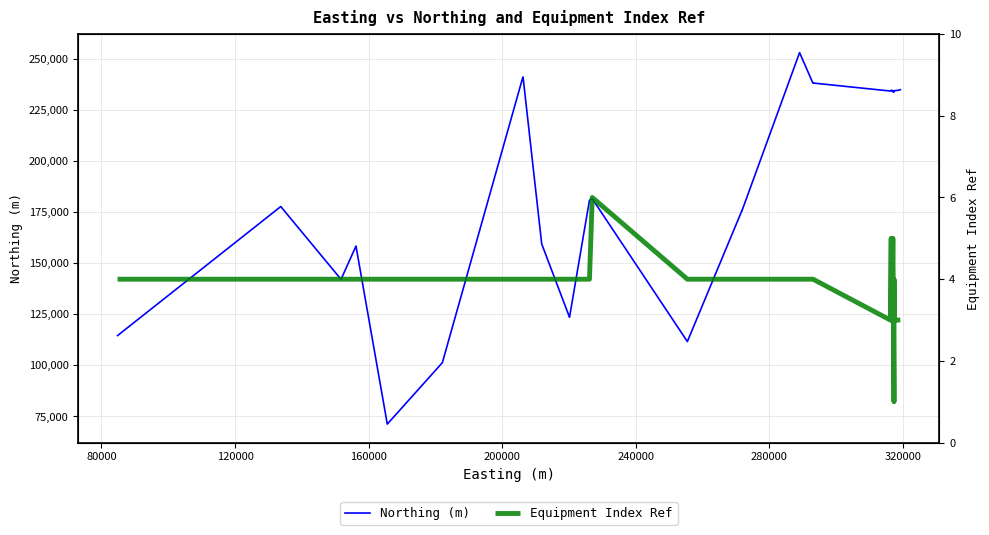

Reading left to right, what are all the values shown in this chart?

Northing (m): 114571	114625	177675	142062	158351	71291	71291	71266	101309	241048	240992	159403	123546	123571	180762	181494	111641	175684	175643	252977	238038	238052	238067	238104	238104	234185	234404	234526	234354	234521	234238	233967	233587	233829	234124	234437	234290	234400	234622	234855
Equipment Index Ref: 4	4	4	4	4	4	4	4	4	4	4	4	4	4	4	6	4	4	4	4	4	4	4	4	4	3	5	3	5	4	4	5	3	1	4	3	3	3	3	3